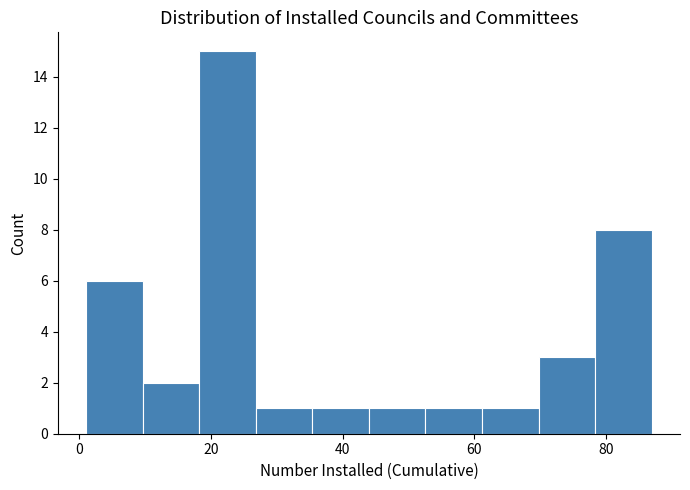

Which range on the x-axis has the tallest bar?

18.2 to 26.8